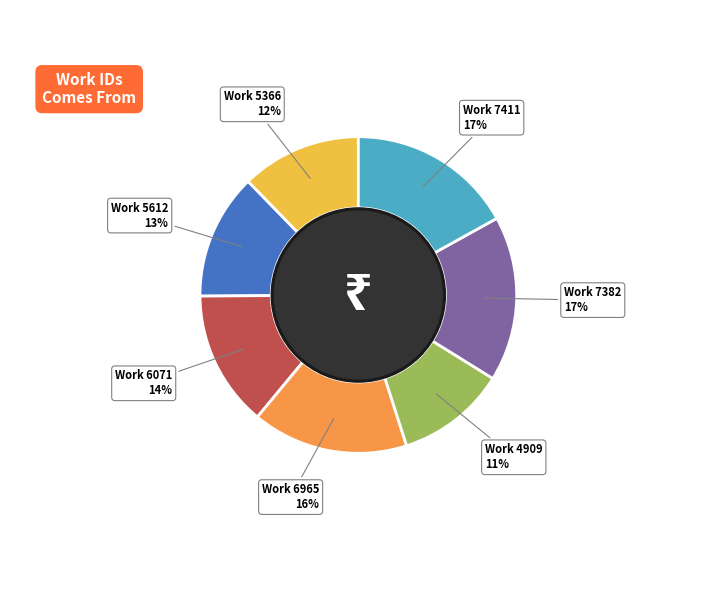

Is there a majority slice in this chart?

No